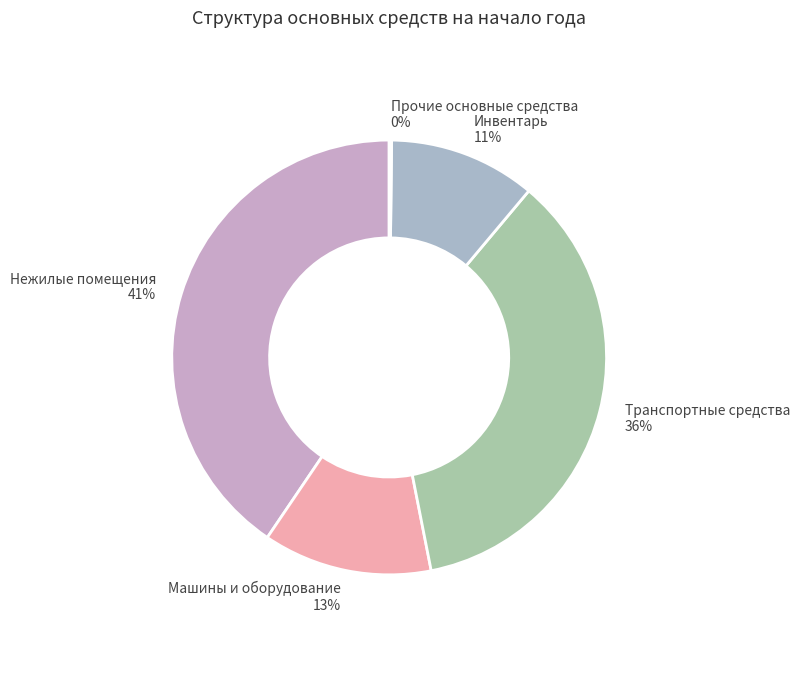

Is there any slice that represents more than half of the pie?

No